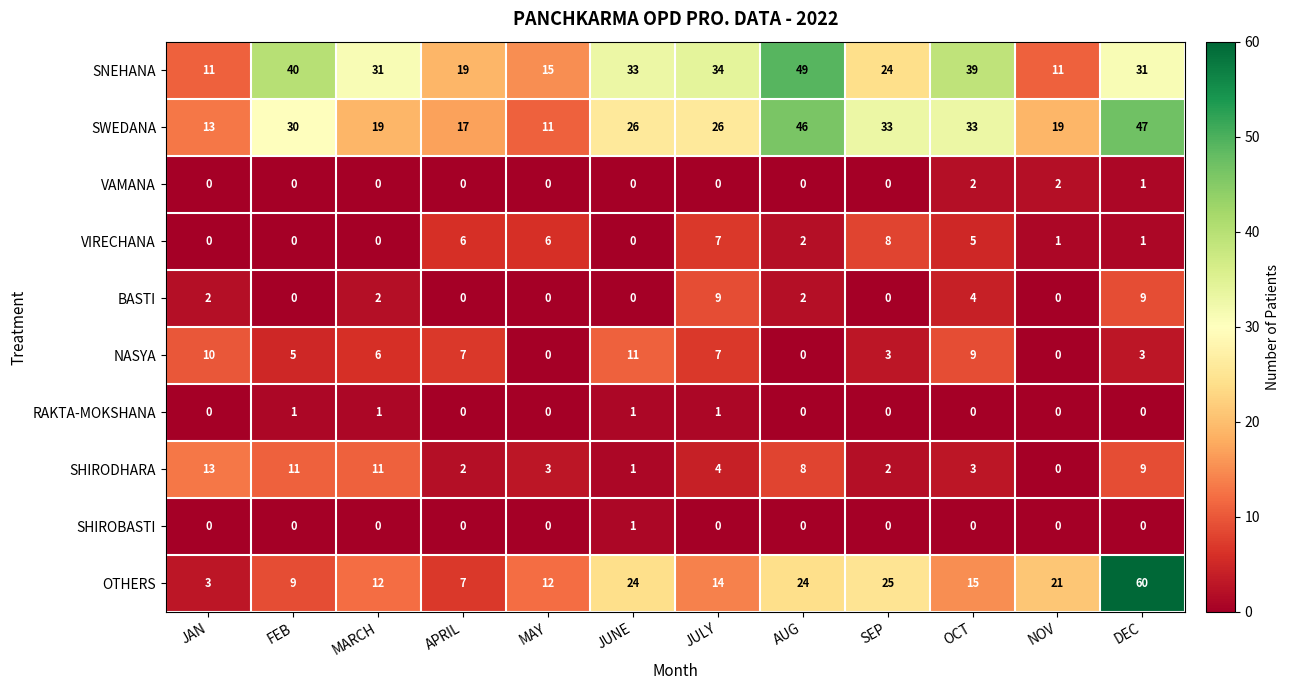

What is the difference between the maximum and minimum values in the SWEDANA series?

36